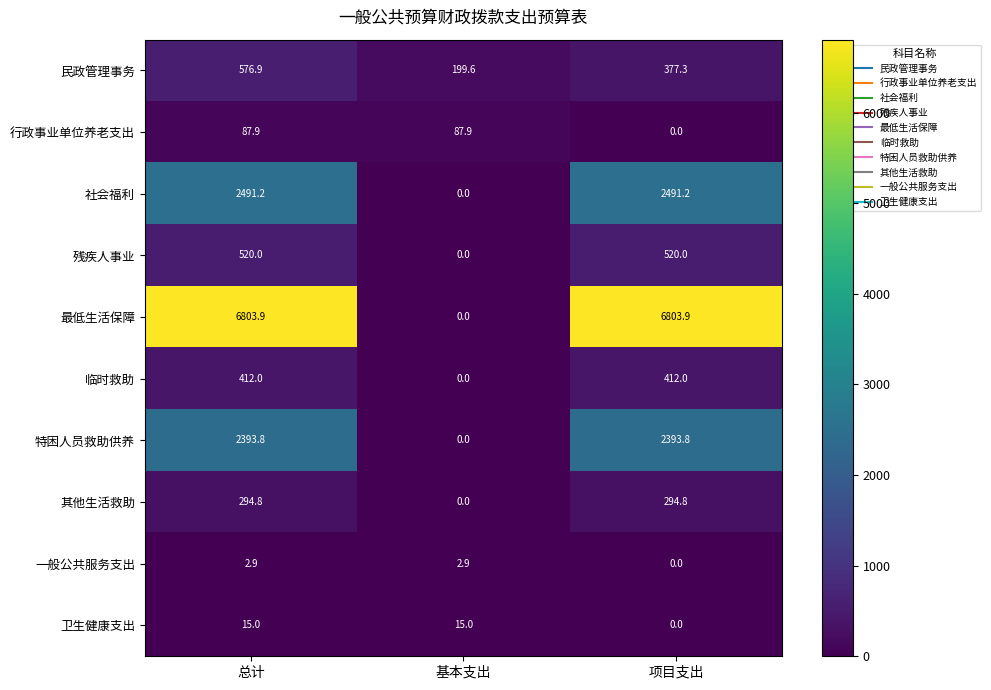

Which category has the highest value in the 民政管理事务 series?

总计